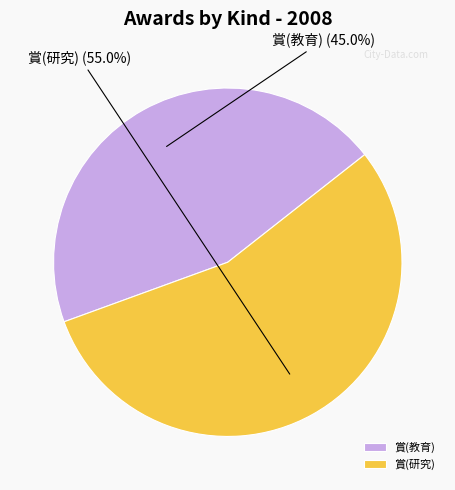

How many slices are in this pie chart?

2